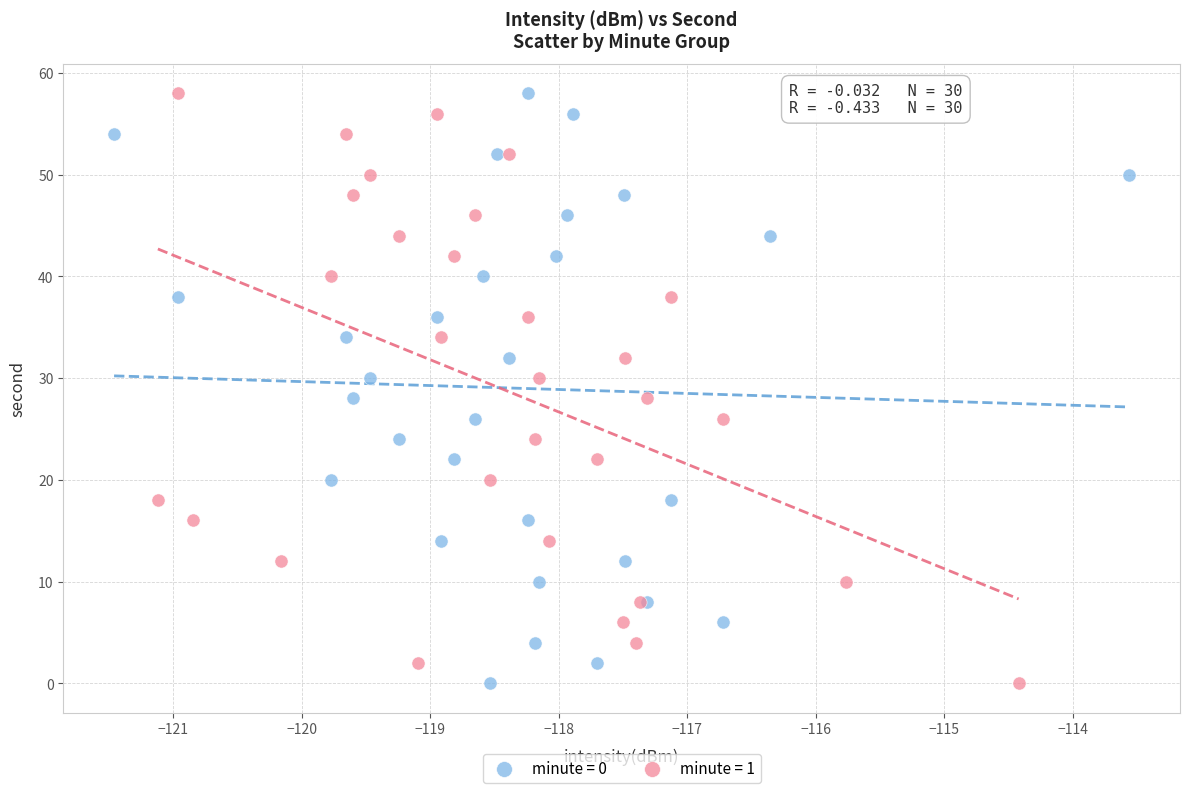

What are all the series names shown in the legend?

minute = 0, minute = 1